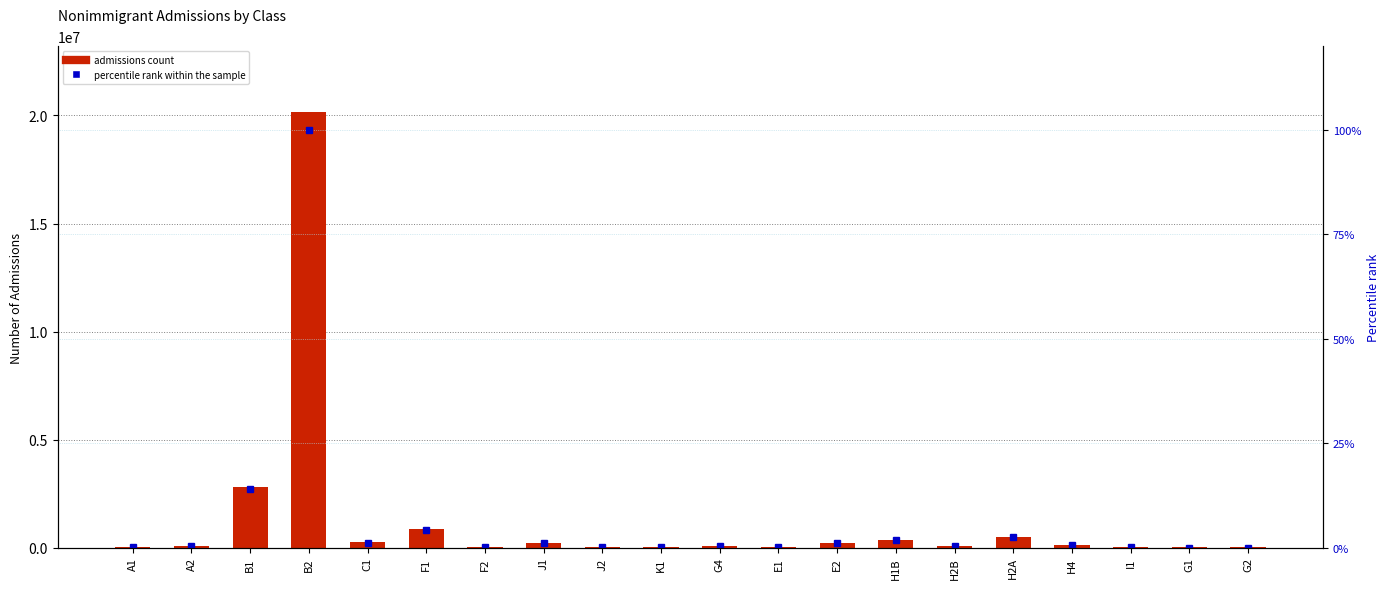

Does the chart contain any negative values?

No